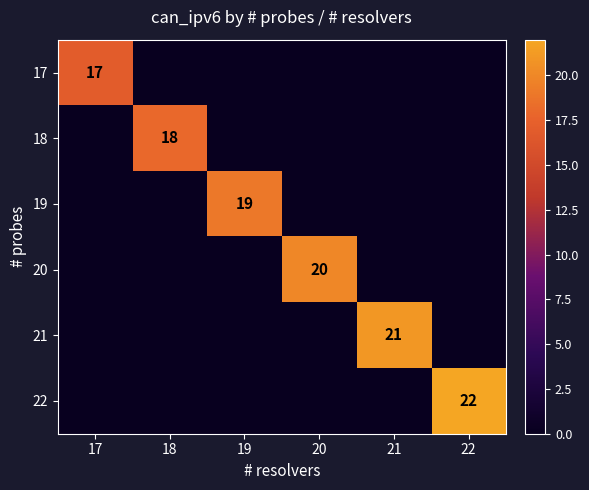

Count the number of data series in this chart.

6